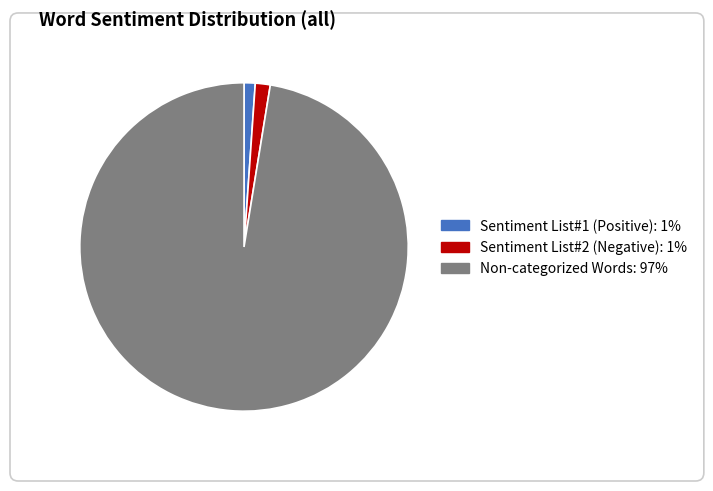

How many segments does this pie chart have?

3